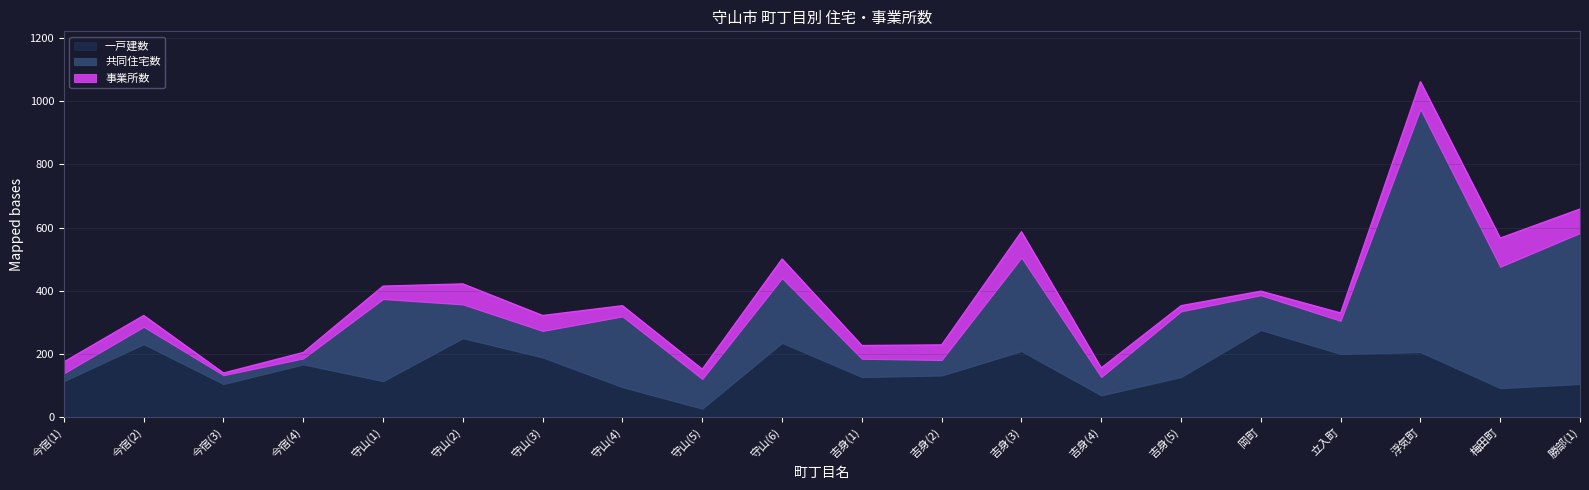

Is the value of 事業所数 at 吉身(3) greater than the value of 一戸建数 at 梅田町?

No